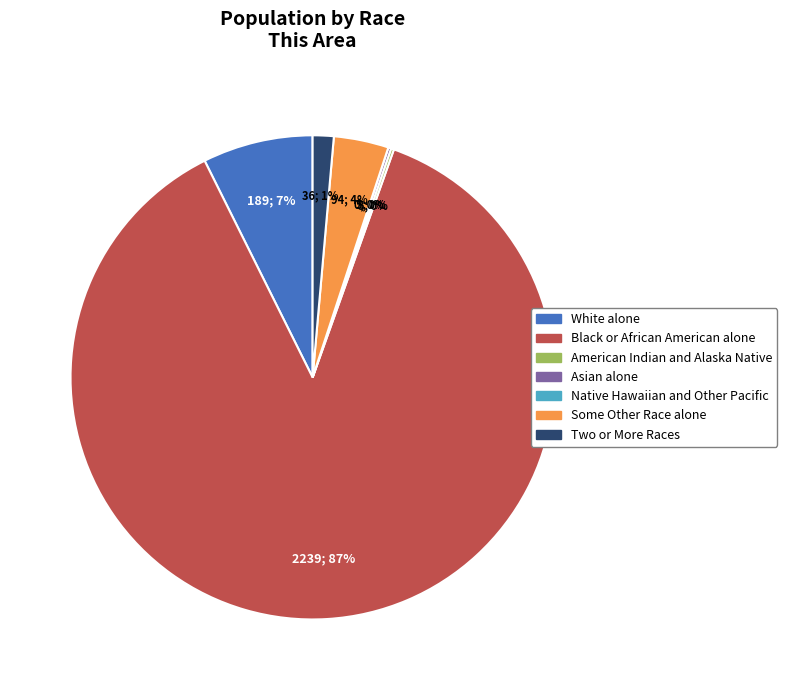

Does Black or African American alone account for over 50% of the chart?

Yes